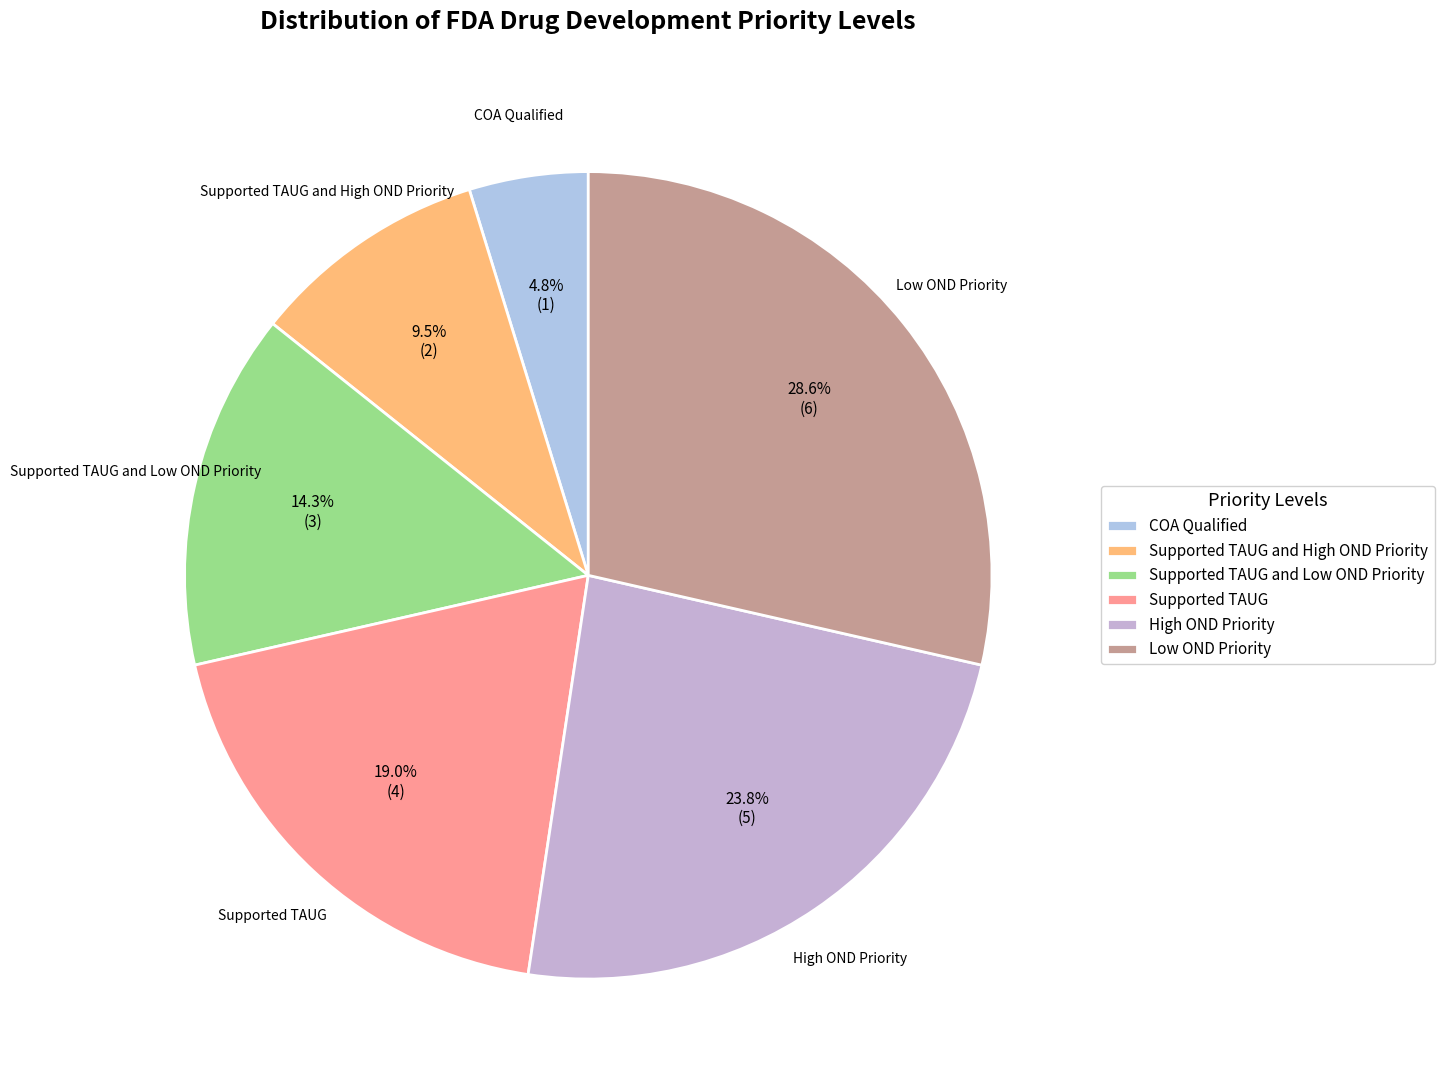

Is the sum of Supported TAUG and Supported TAUG and Low OND Priority greater than half?

No